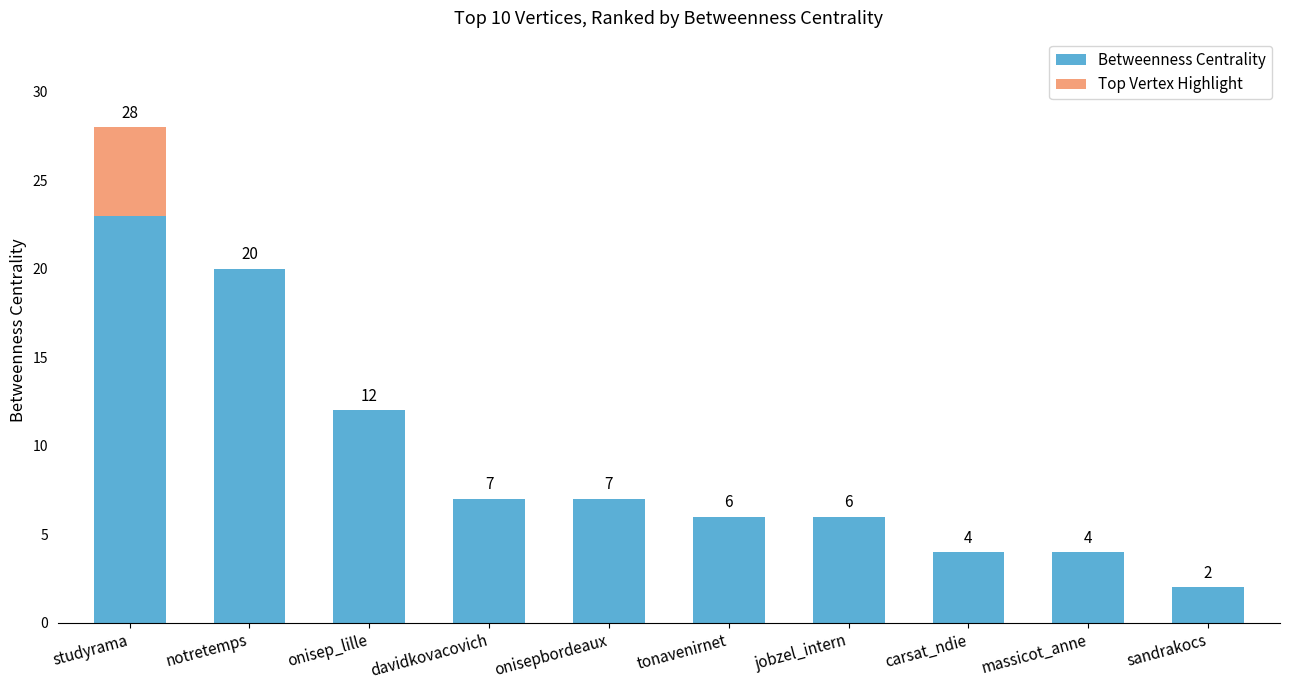

The value at tonavenirnet is 6. True or false?

True